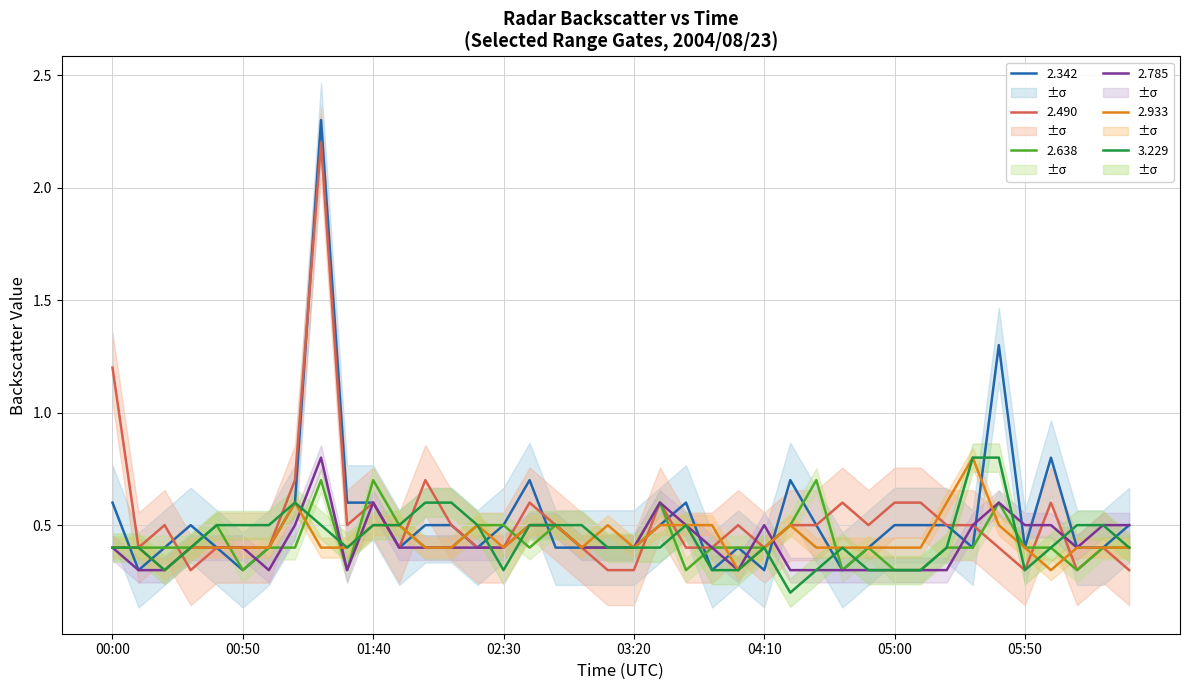

Is it true that 2.785 equals 0.5 at 2004/08/23 01:10?

True